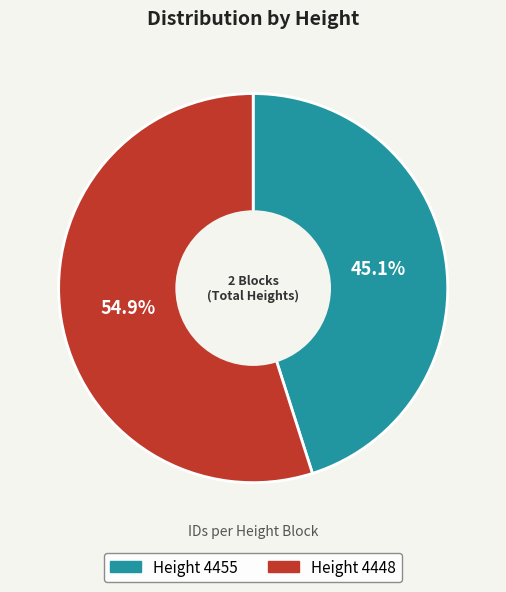

Is there any slice that represents more than half of the pie?

Yes